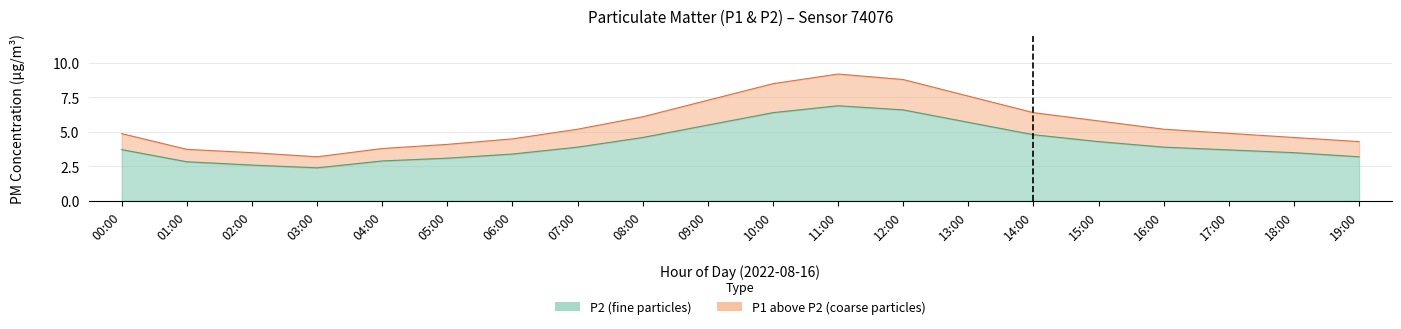

Reading left to right, list all the values displayed in this chart.

P1: 00:00=4.9	01:00=3.7	02:00=3.5	03:00=3.2	04:00=3.8	05:00=4.1	06:00=4.5	07:00=5.2	08:00=6.1	09:00=7.3	10:00=8.5	11:00=9.2	12:00=8.8	13:00=7.6	14:00=6.4	15:00=5.8	16:00=5.2	17:00=4.9	18:00=4.6	19:00=4.3
P2: 00:00=3.7	01:00=2.8	02:00=2.6	03:00=2.4	04:00=2.9	05:00=3.1	06:00=3.4	07:00=3.9	08:00=4.6	09:00=5.5	10:00=6.4	11:00=6.9	12:00=6.6	13:00=5.7	14:00=4.8	15:00=4.3	16:00=3.9	17:00=3.7	18:00=3.5	19:00=3.2